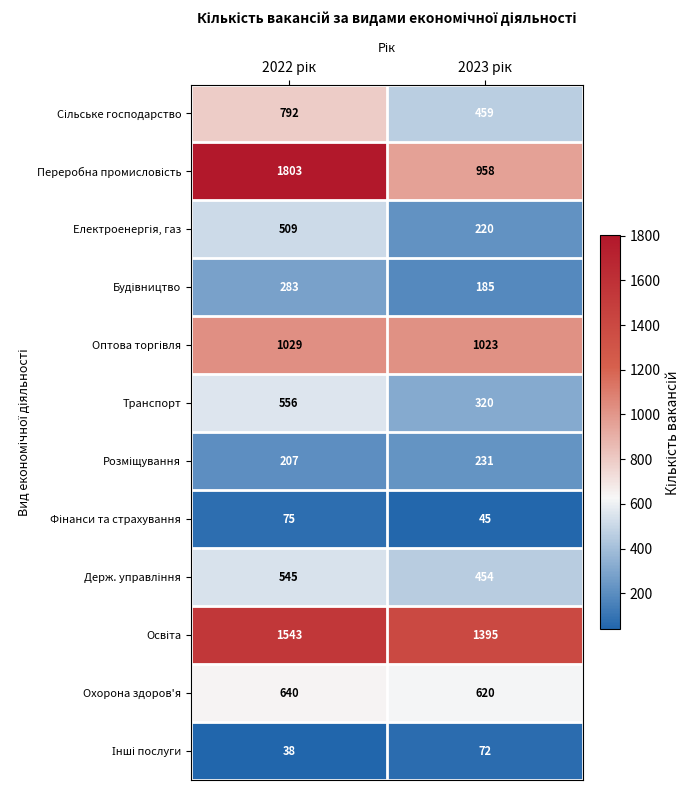

What is the minimum value shown in the chart?

38